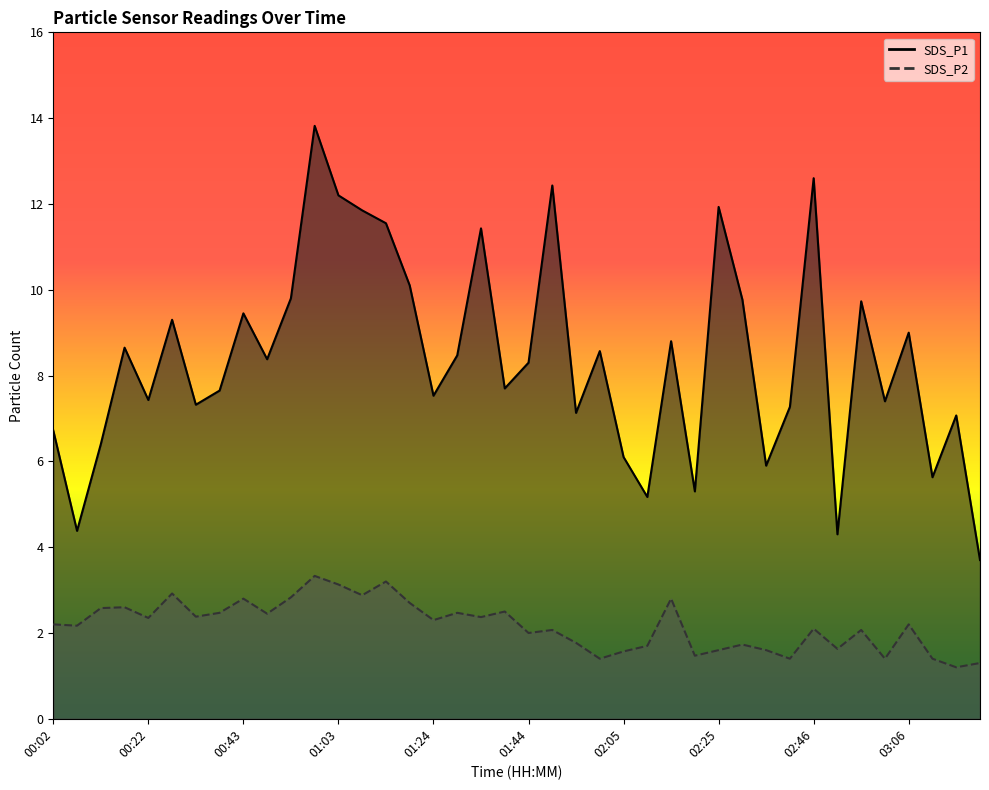

Reading right to left, what are all the values shown in this chart?

SDS_P1: 3.7	7.1	5.6	9.0	7.4	9.7	4.3	12.6	7.3	5.9	9.8	11.9	5.3	8.8	5.2	6.1	8.6	7.1	12.4	8.3	7.7	11.4	8.5	7.5	10.1	11.6	11.8	12.2	13.8	9.8	8.4	9.4	7.7	7.3	9.3	7.4	8.7	6.4	4.4	6.7
SDS_P2: 1.3	1.2	1.4	2.2	1.4	2.1	1.6	2.1	1.4	1.6	1.7	1.6	1.5	2.8	1.7	1.6	1.4	1.8	2.1	2.0	2.5	2.4	2.5	2.3	2.7	3.2	2.9	3.1	3.3	2.8	2.5	2.8	2.5	2.4	2.9	2.4	2.6	2.6	2.2	2.2